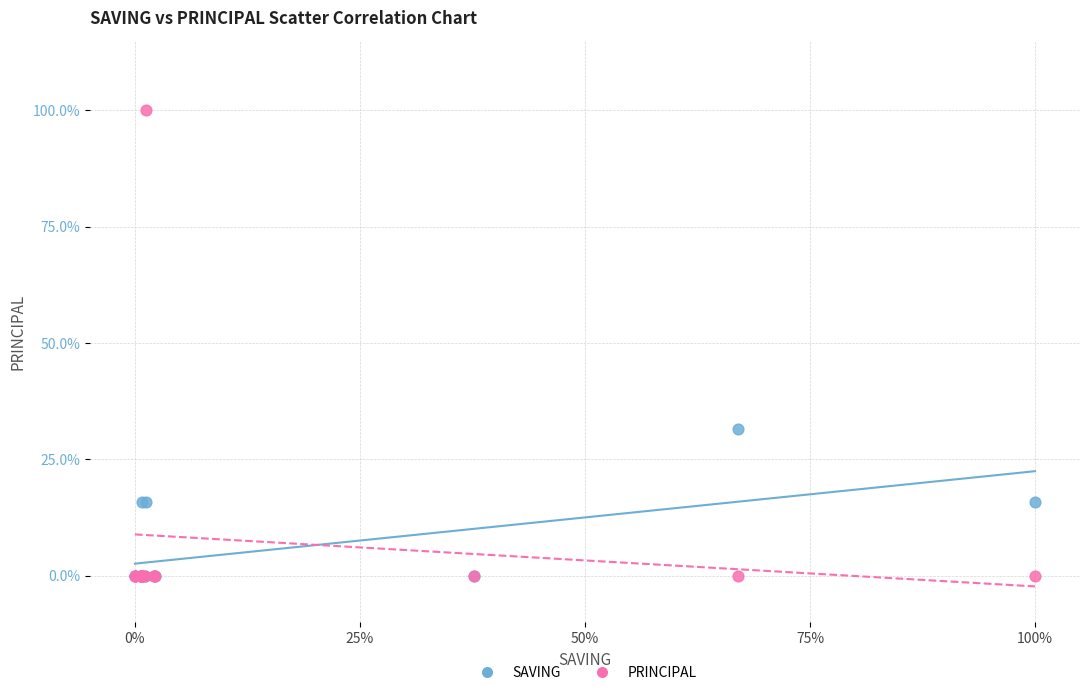

Which series has the largest Y range (max minus min)?

PRINCIPAL